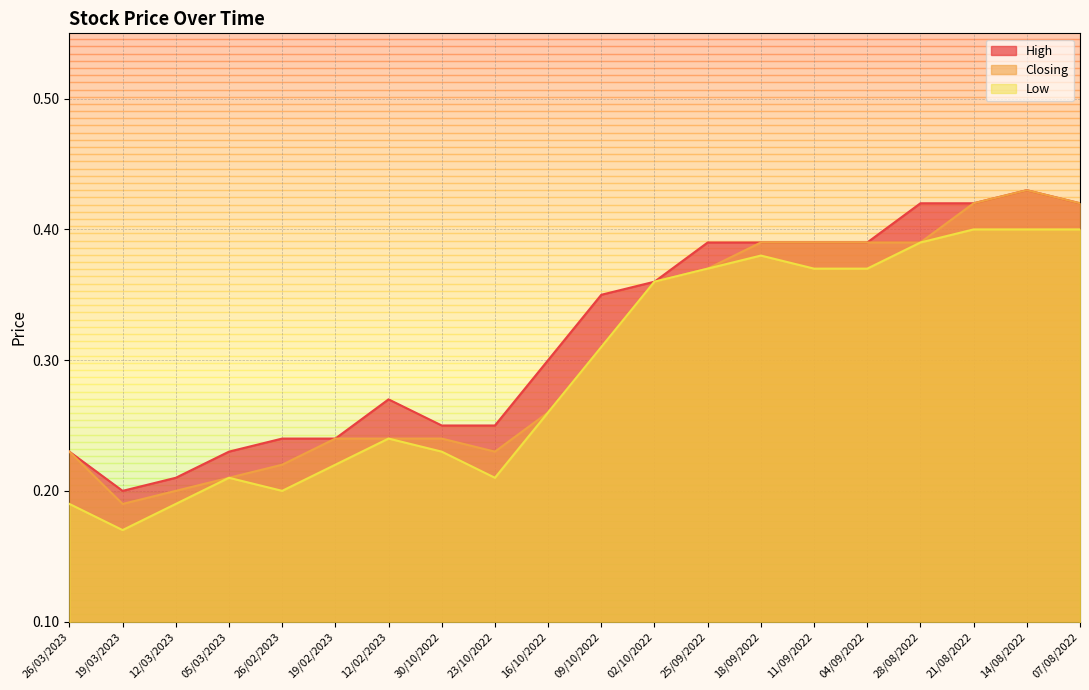

True or false: Low and Closing intersect in this chart.

False